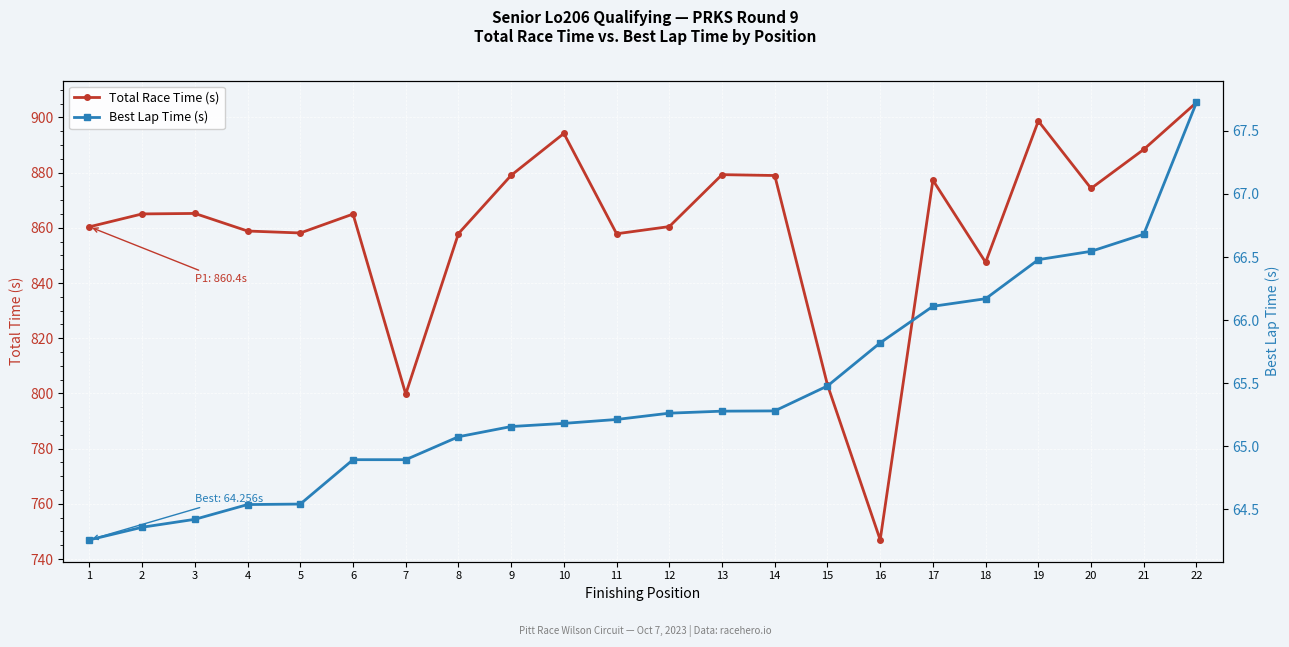

Is this an area chart (filled region under the line)?

No